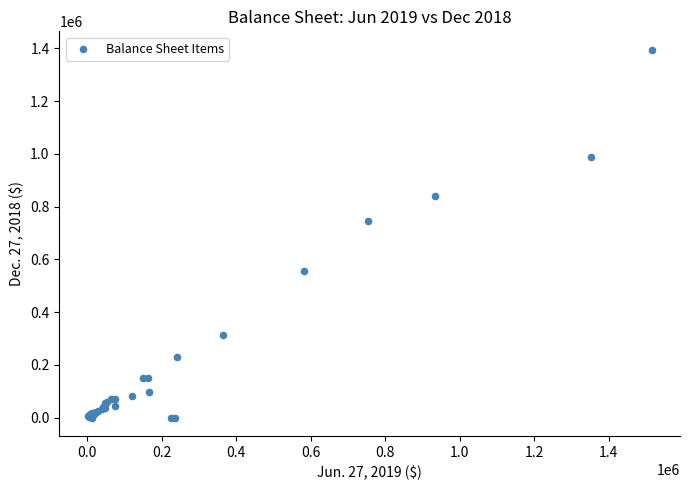

What Y value in the scatter plot is closest to 697456?

745886